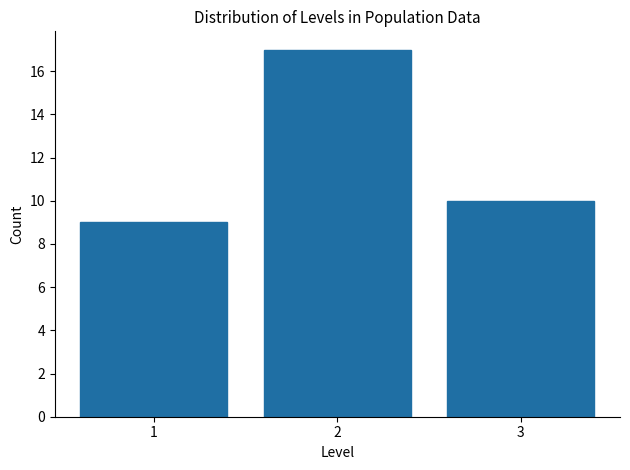

Reading left to right, transcribe this chart: for each bar, give the range it covers on the x-axis and its height. The values are not printed on the chart, so give them approximately, as read against the axis.

0.5 to 1.5: 9
1.5 to 2.5: 17
2.5 to 3.5: 10